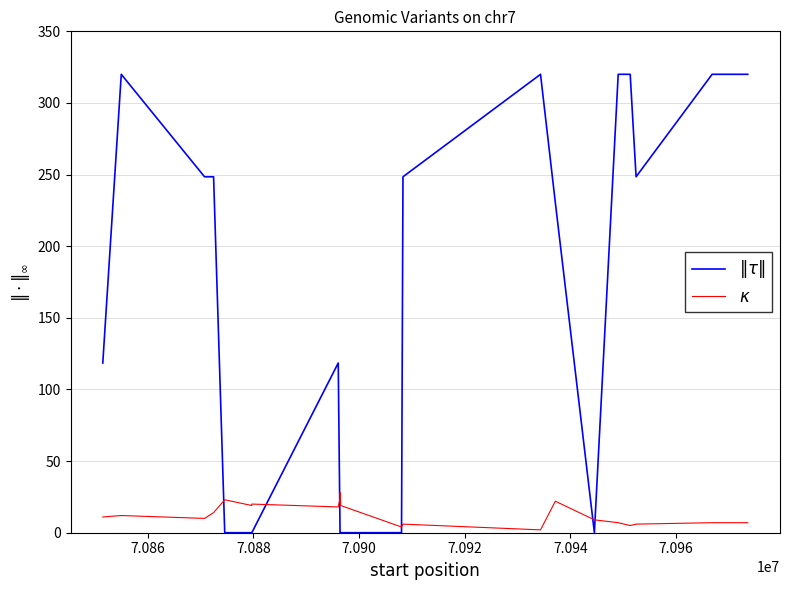

What is the sum of all $\|\tau\|$ values?

3381.3